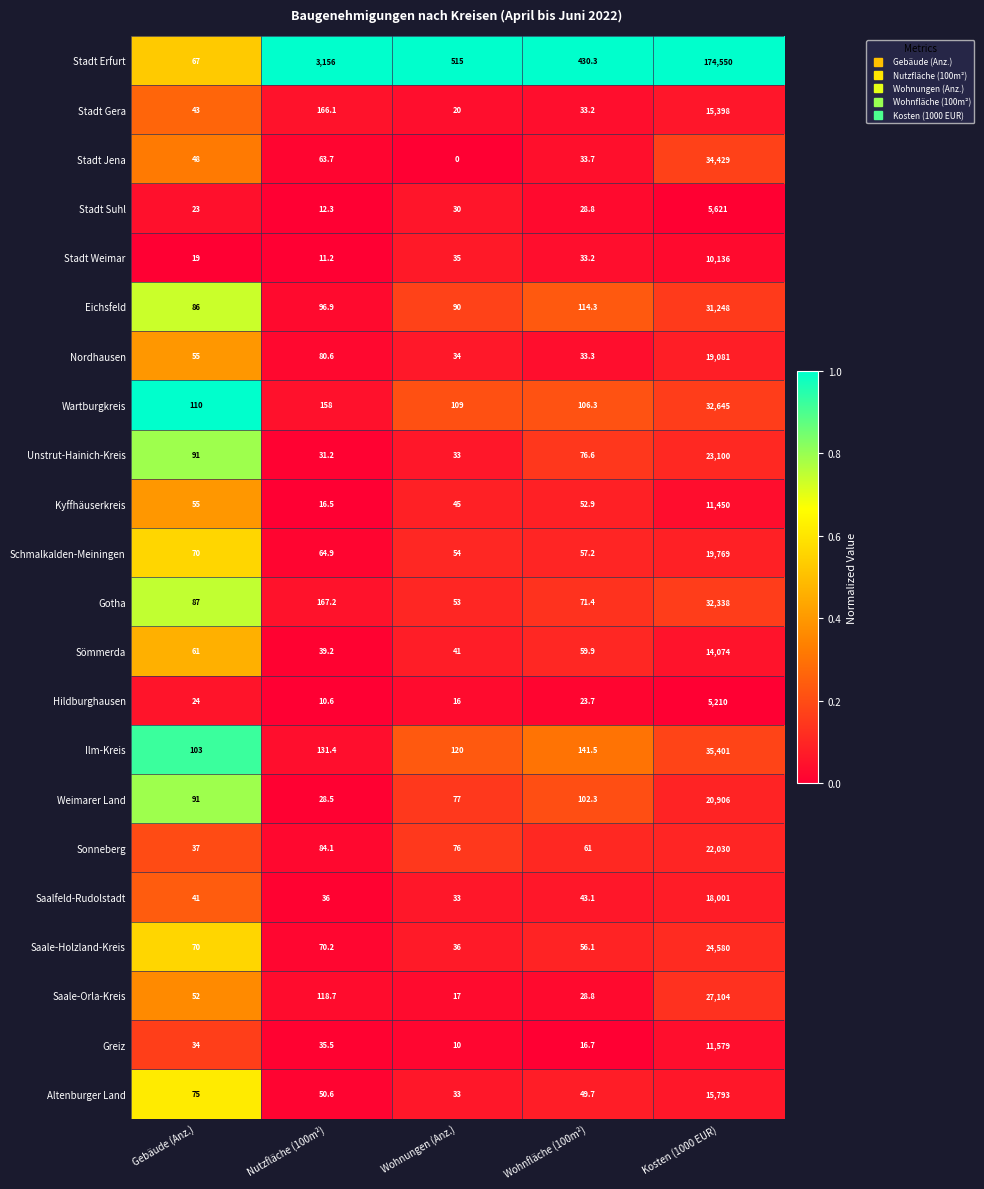

What is the minimum value for Stadt Gera?

20.0